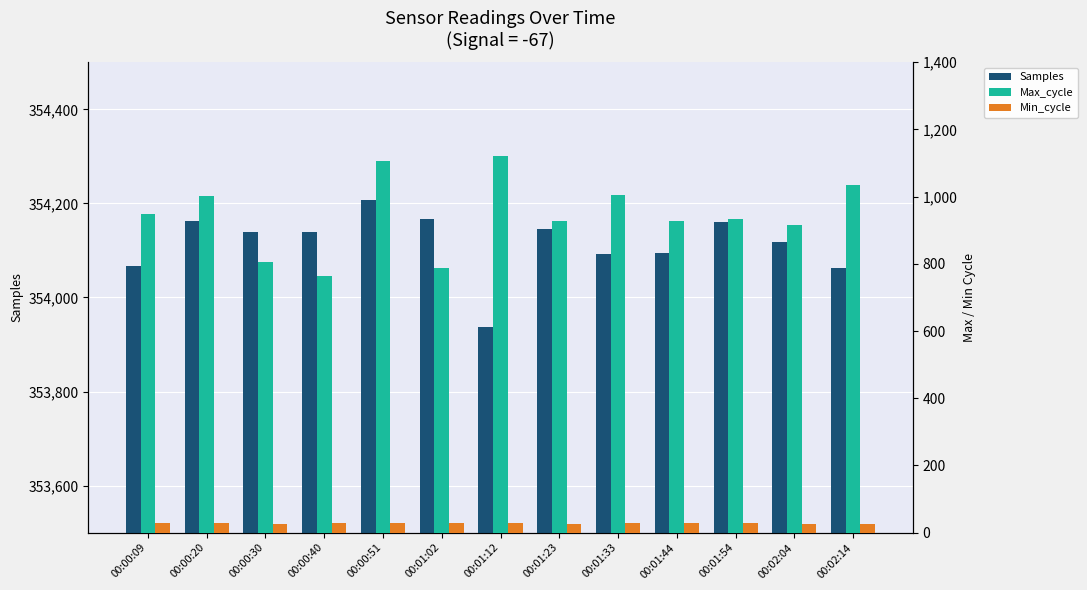

Which series has the largest total across all categories?

Samples